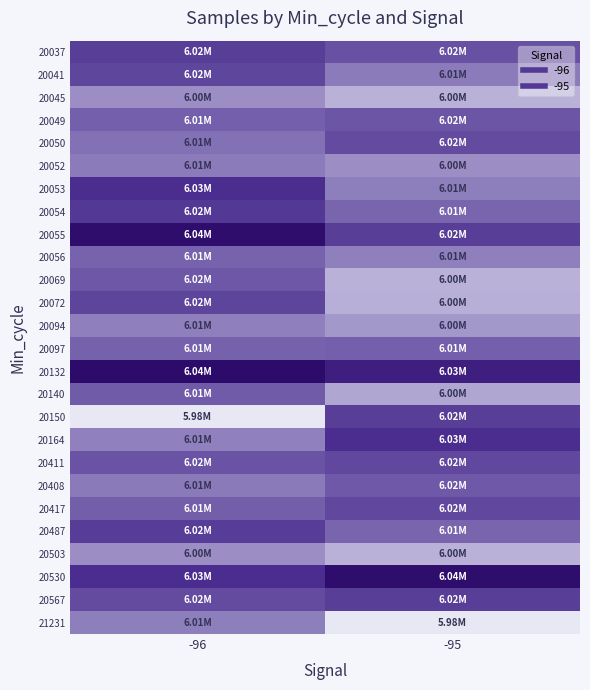

Reading left to right, list all the values displayed in this chart.

20037: -96=6021550	-95=6017350
20041: -96=6019880	-95=6008187
20045: -96=6004508	-95=5997772
20049: -96=6013946	-95=6016166
20050: -96=6010218	-95=6018660
20052: -96=6008187	-95=6004564
20053: -96=6025790	-95=6007717
20054: -96=6023073	-95=6012617
20055: -96=6038394	-95=6021614
20056: -96=6012983	-95=6007332
20069: -96=6015702	-95=5997772
20072: -96=6020046	-95=5998174
20094: -96=6007332	-95=6002820
20097: -96=6013301	-95=6013946
20132: -96=6039664	-95=6031375
20140: -96=6014905	-95=6000000
20150: -96=5984334	-95=6021550
20164: -96=6007104	-95=6025790
20411: -96=6016791	-95=6019266
20408: -96=6008326	-95=6015622
20417: -96=6014214	-95=6019266
20487: -96=6021812	-95=6012617
20503: -96=6004564	-95=5997772
20530: -96=6025790	-95=6038394
20567: -96=6018660	-95=6021614
21231: -96=6007717	-95=5984334